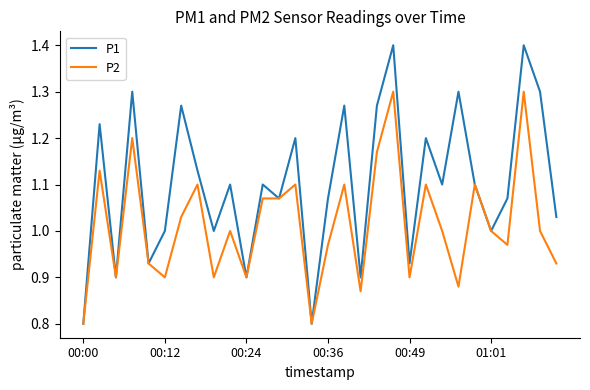

List the series in order of their overall mean, lowest first.

P2, P1